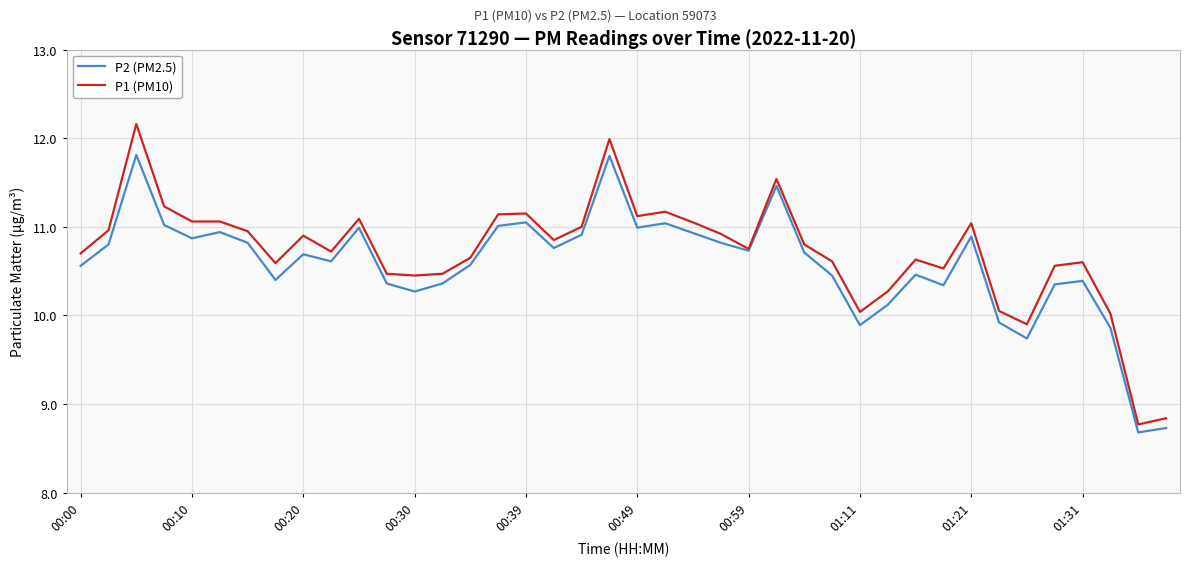

Which series has the largest total across all categories?

P1 (PM10)